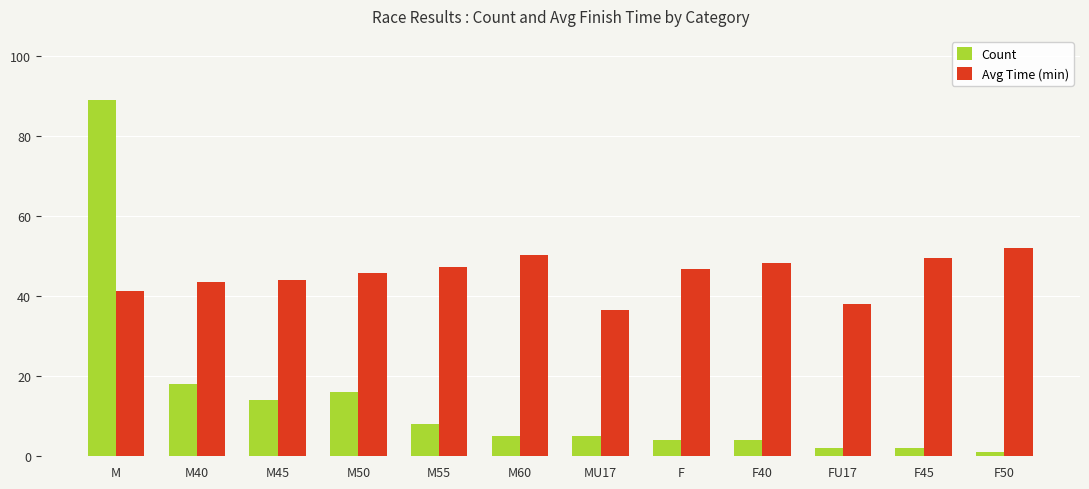

Is it true that Avg Time (min) equals 43.5 at M40?

True